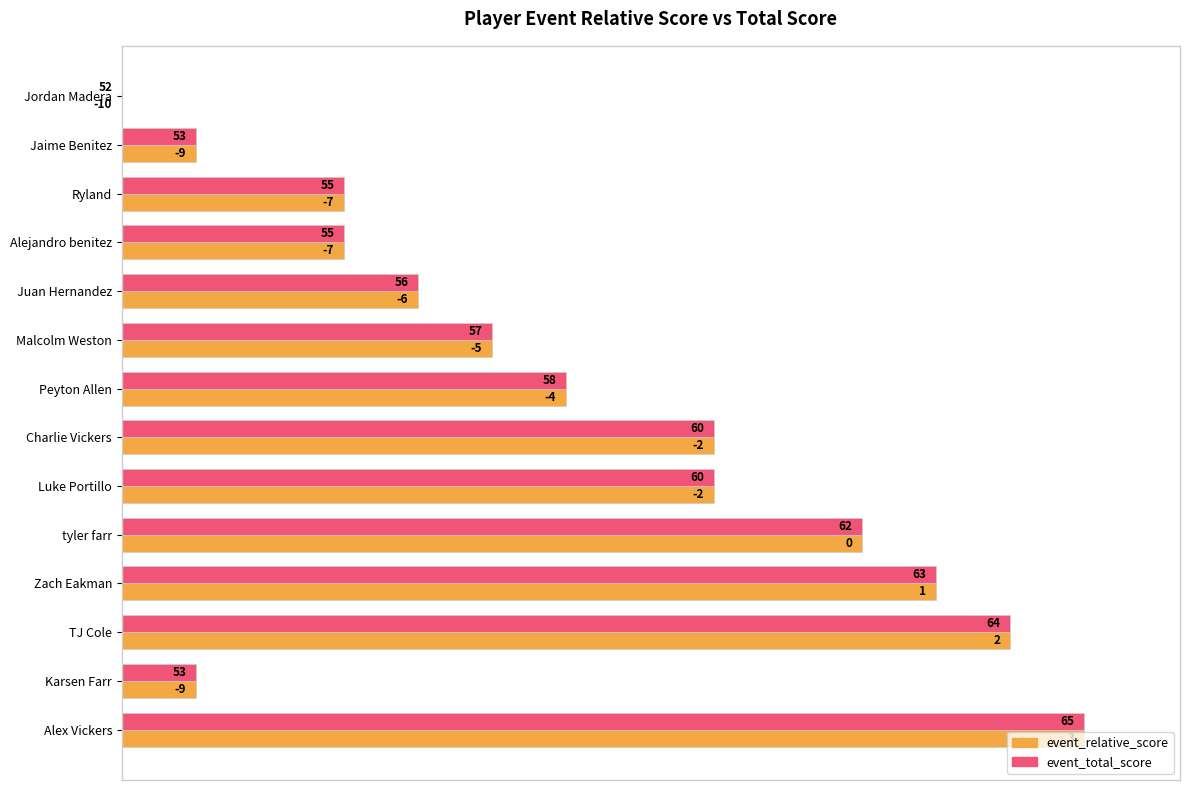

What are all the series names shown in the legend?

event_relative_score, event_total_score